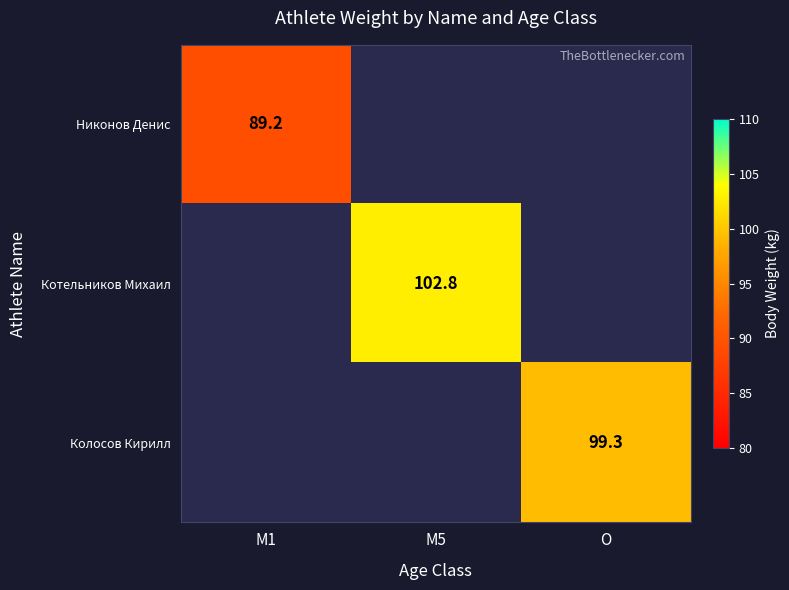

True or false: Котельников Михаил has a value of 160.9 at M5.

False